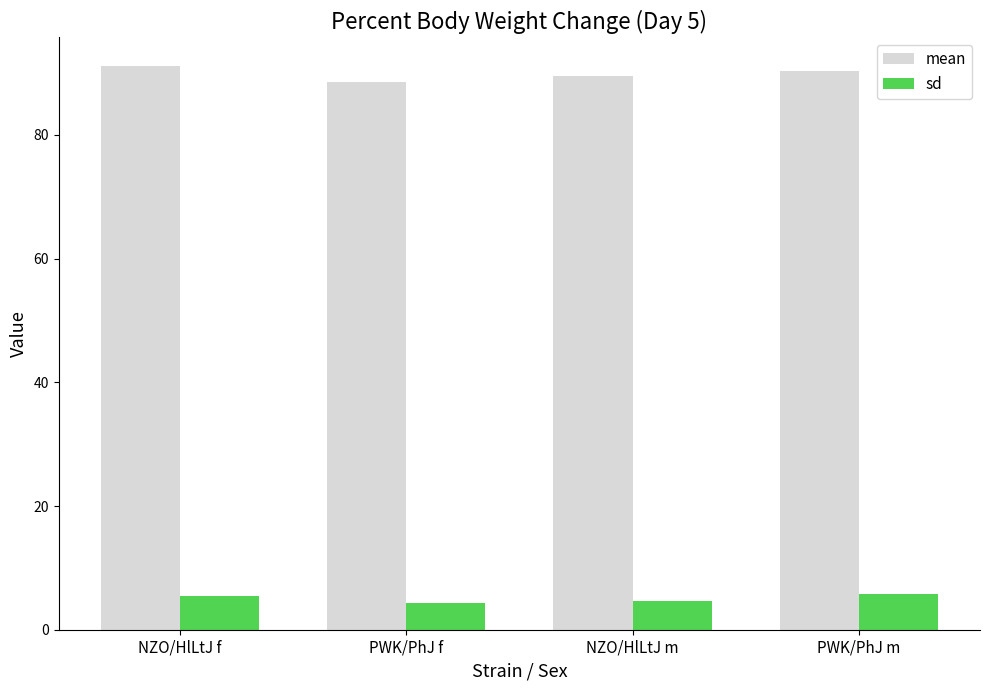

What is the spread (max minus min) of values at NZO/HlLtJ f?

85.7